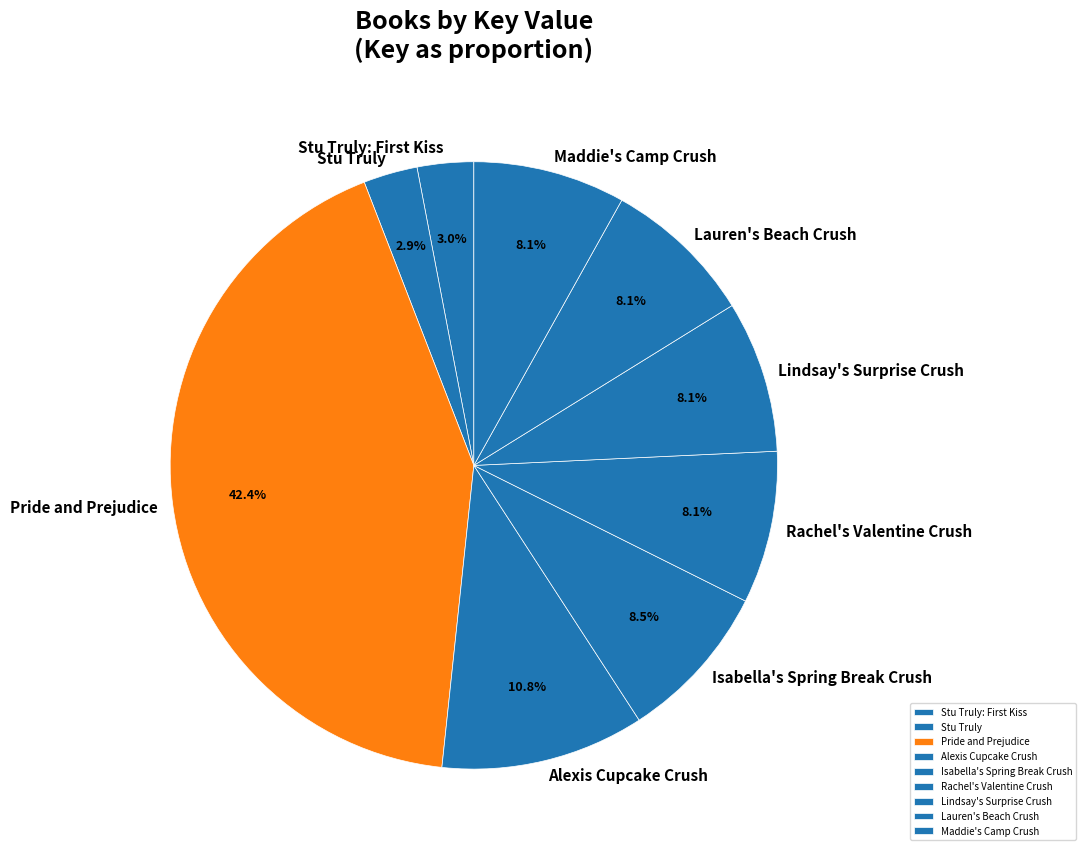

The Stu Truly slice represents 3% of the pie. True or false?

True